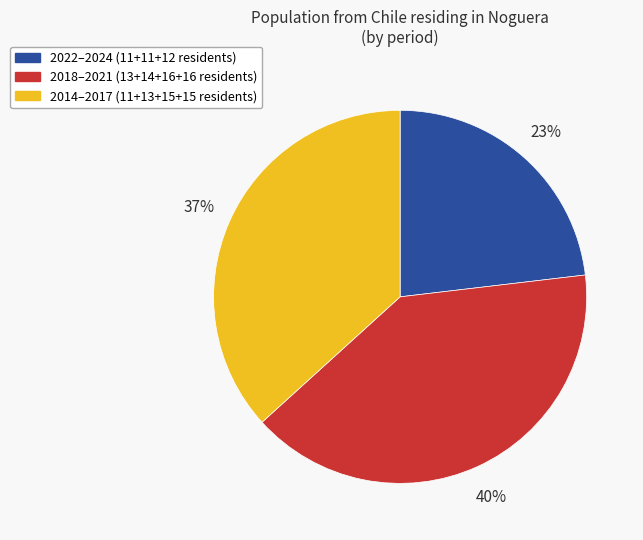

Does any single category account for the majority?

No